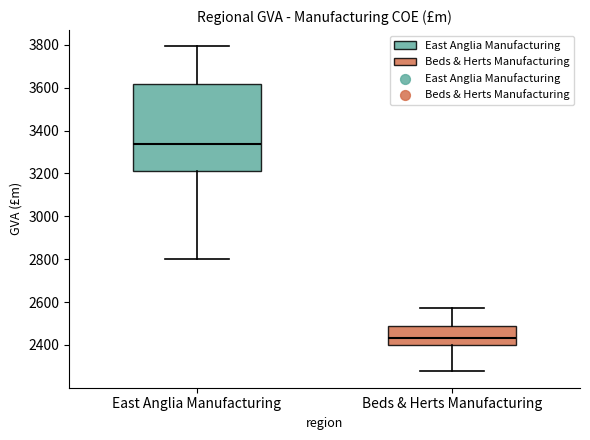

Reading left to right, transcribe this box plot: for each box, give where its median line is, the range the box spans, and where its two whiskers end, as read against the y-axis. The values are not printed on the chart, so give them approximately, as read against the axis.

East Anglia Manufacturing: median 3340, box 3220 to 3620, whiskers 2800 to 3800
Beds & Herts Manufacturing: median 2440, box 2400 to 2480, whiskers 2280 to 2580